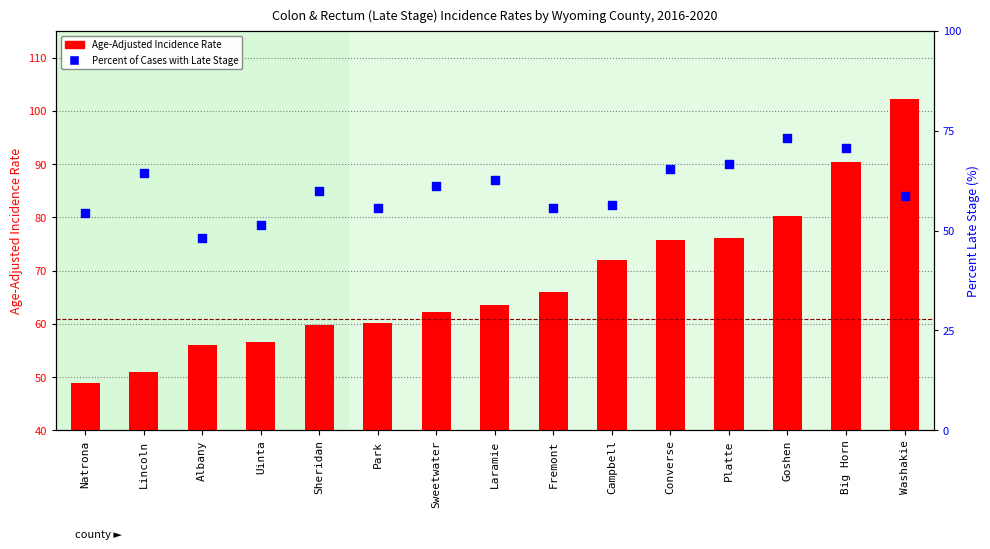

Is the value of Age-Adjusted Incidence Rate at Big Horn greater than the value of Percent of Cases with Late Stage at Laramie?

Yes